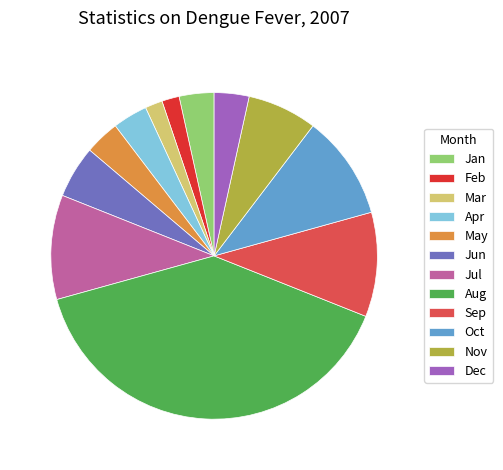

Which category has the biggest portion of the pie?

Aug